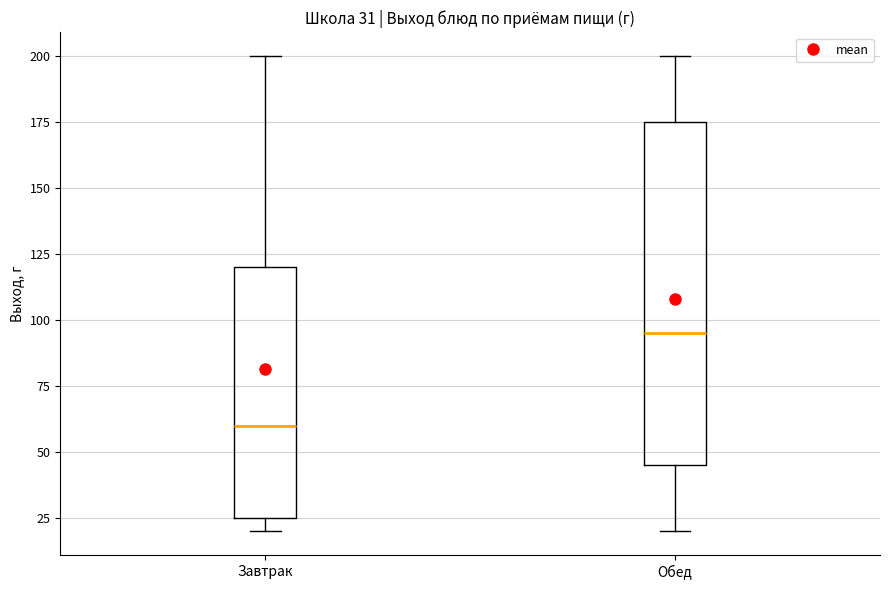

Which box's median line is the highest?

Обед